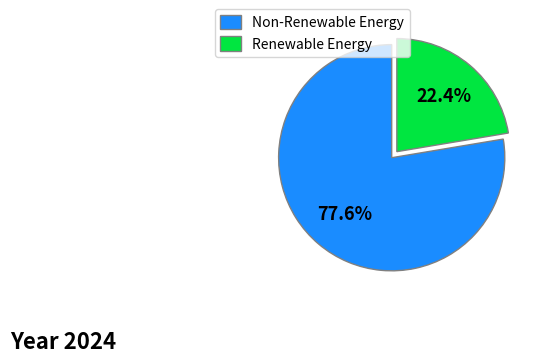

Rank the categories by value from highest to lowest.

Non-Renewable Energy, Renewable Energy